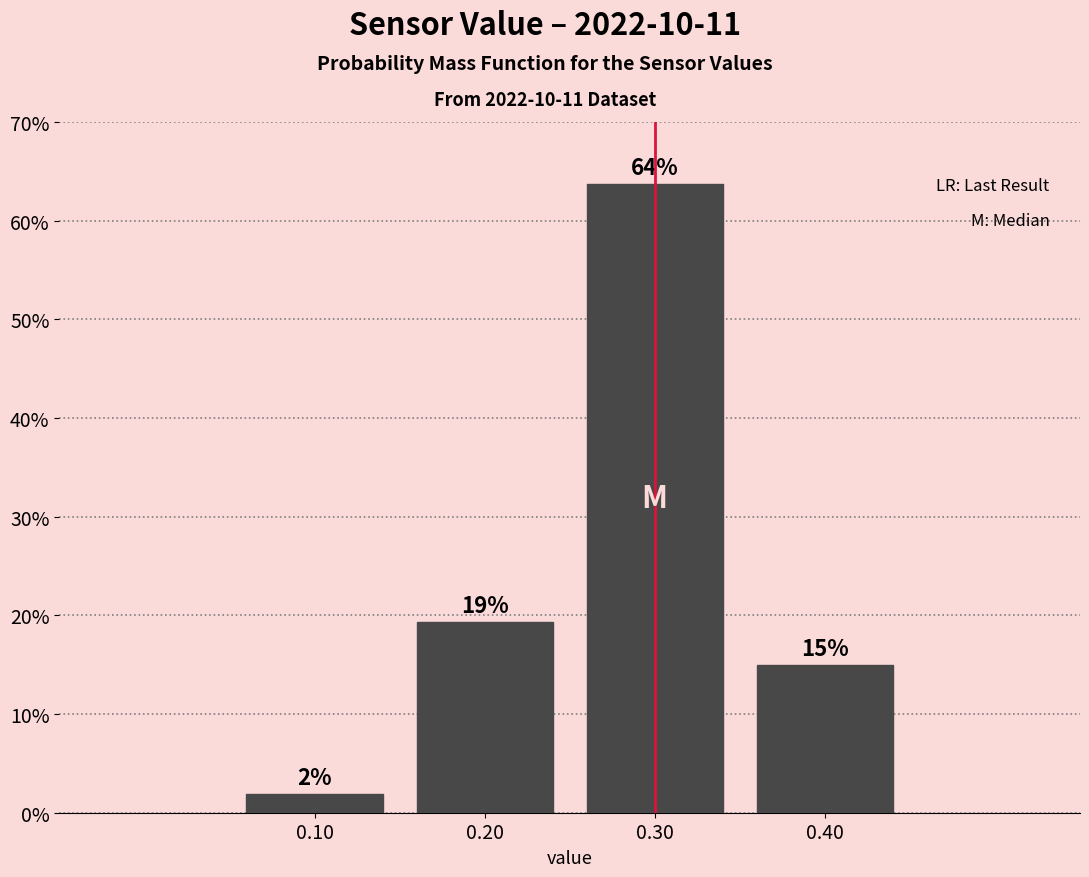

Which range on the x-axis has the tallest bar?

0.25 to 0.35